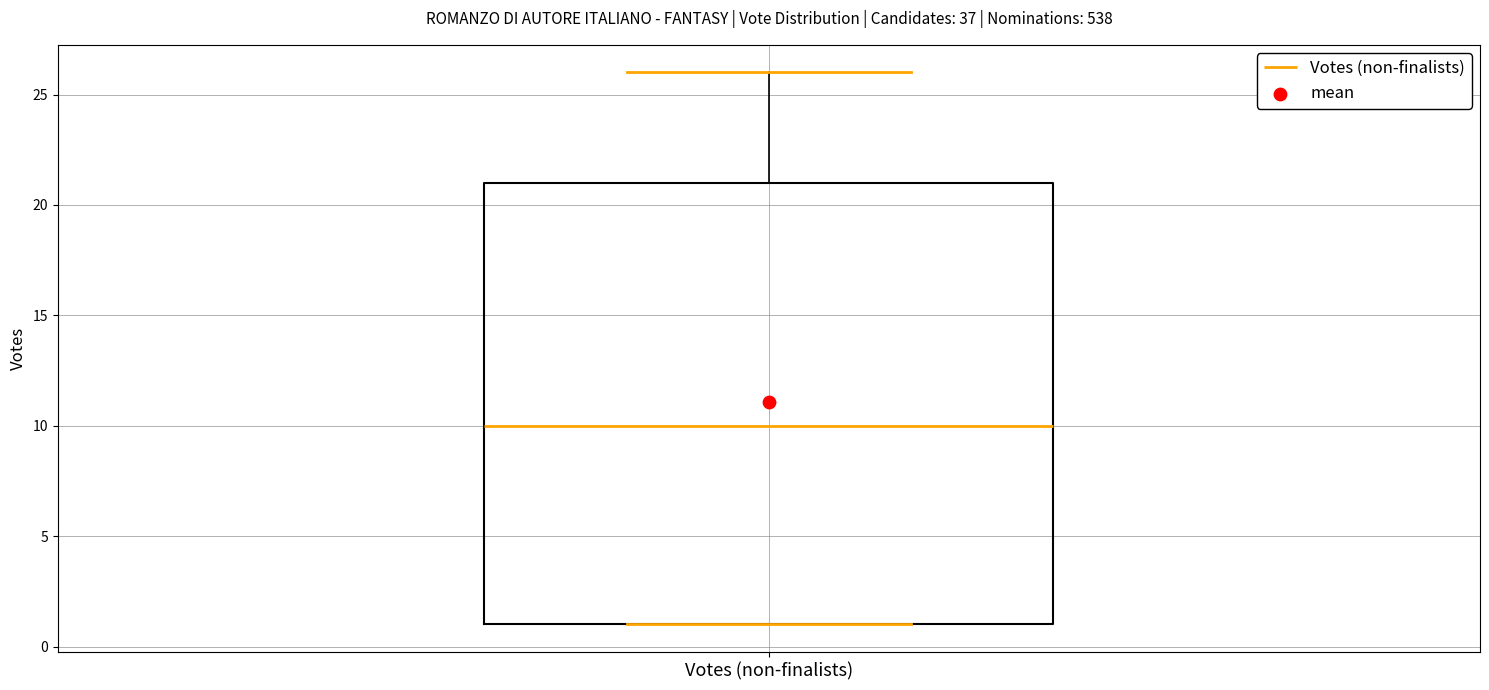

Where does the upper whisker of the box for Votes (non-finalists) end on the y-axis? The values are not printed on the chart, so give them approximately, as read against the axis.

26